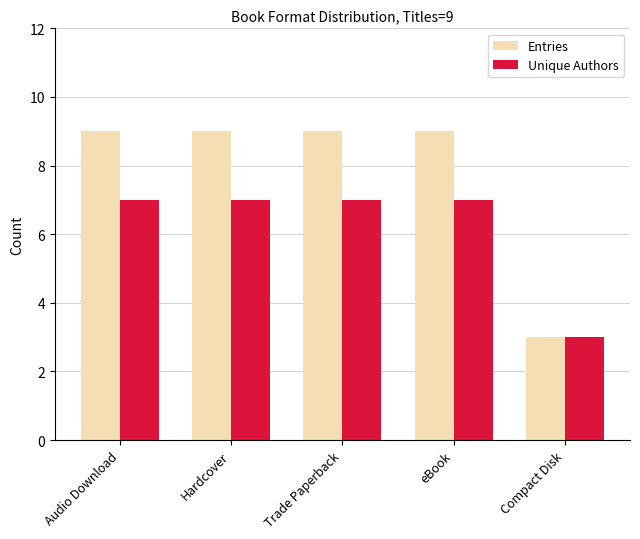

What is the approximate value of Entries at Audio Download?

9